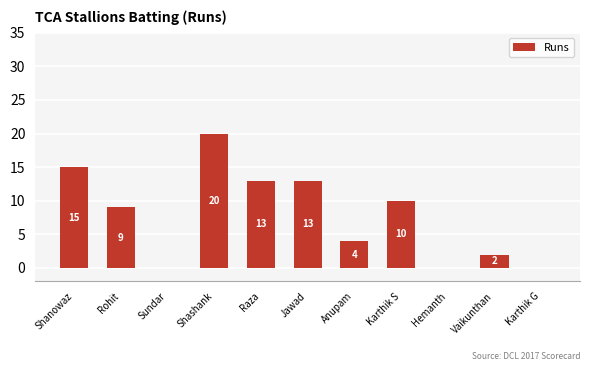

Reading left to right, what are all the values shown in this chart?

Shanowaz=15	Rohit=9	Sundar=0	Shashank=20	Raza=13	Jawad=13	Anupam=4	Karthik S=10	Hemanth=0	Vaikunthan=2	Karthik G=0